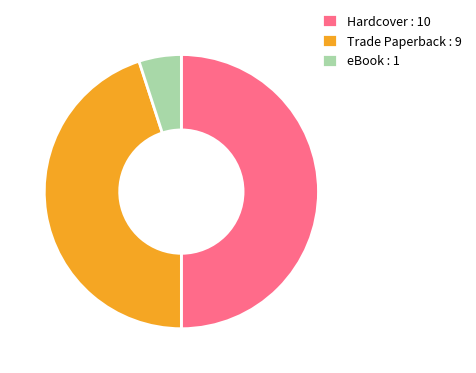

Rank the categories by value from lowest to highest.

eBook, Trade Paperback, Hardcover